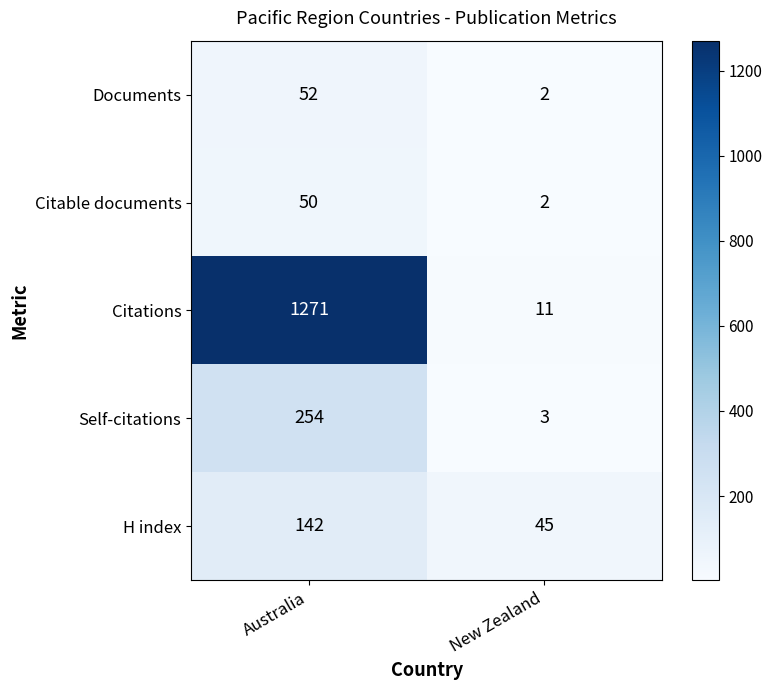

What value does the Citations series have at New Zealand, to the nearest 10?

10